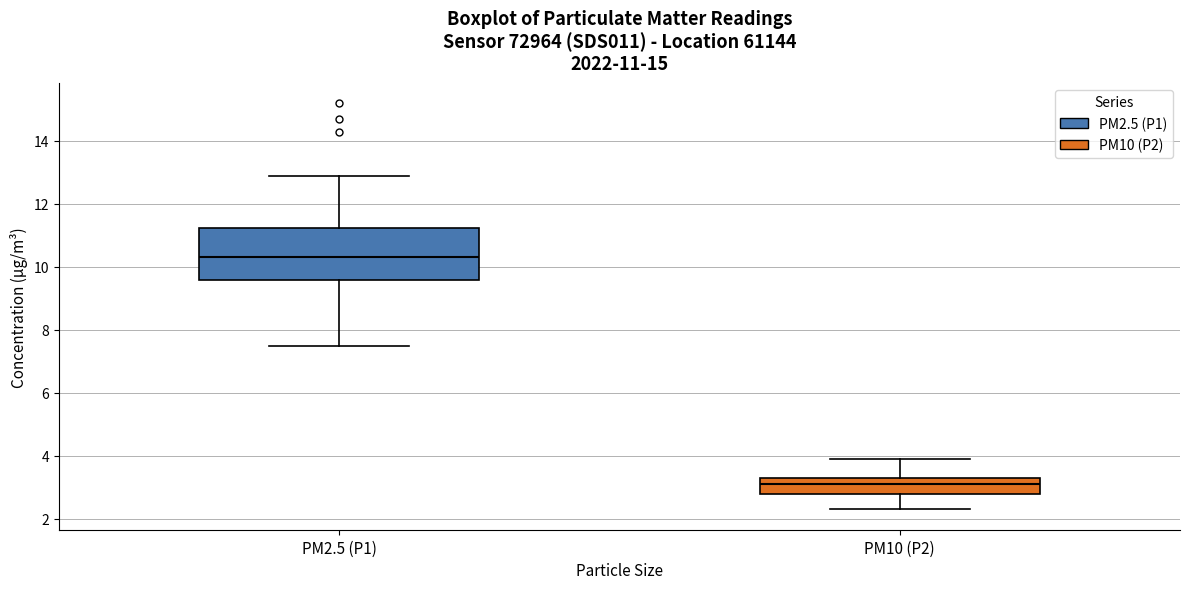

Comparing the boxes themselves (not the whiskers), which one is the tallest?

PM2.5 (P1)